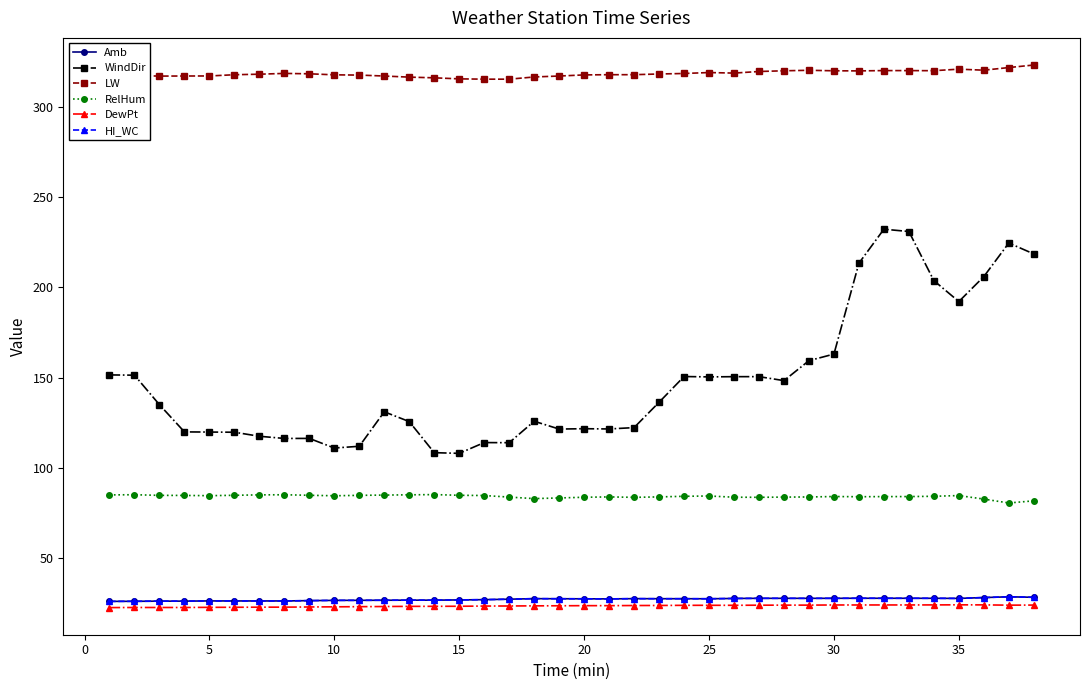

Rank the series by their maximum value, from lowest to highest.

DewPt, Amb, HI_WC, RelHum, WindDir, LW